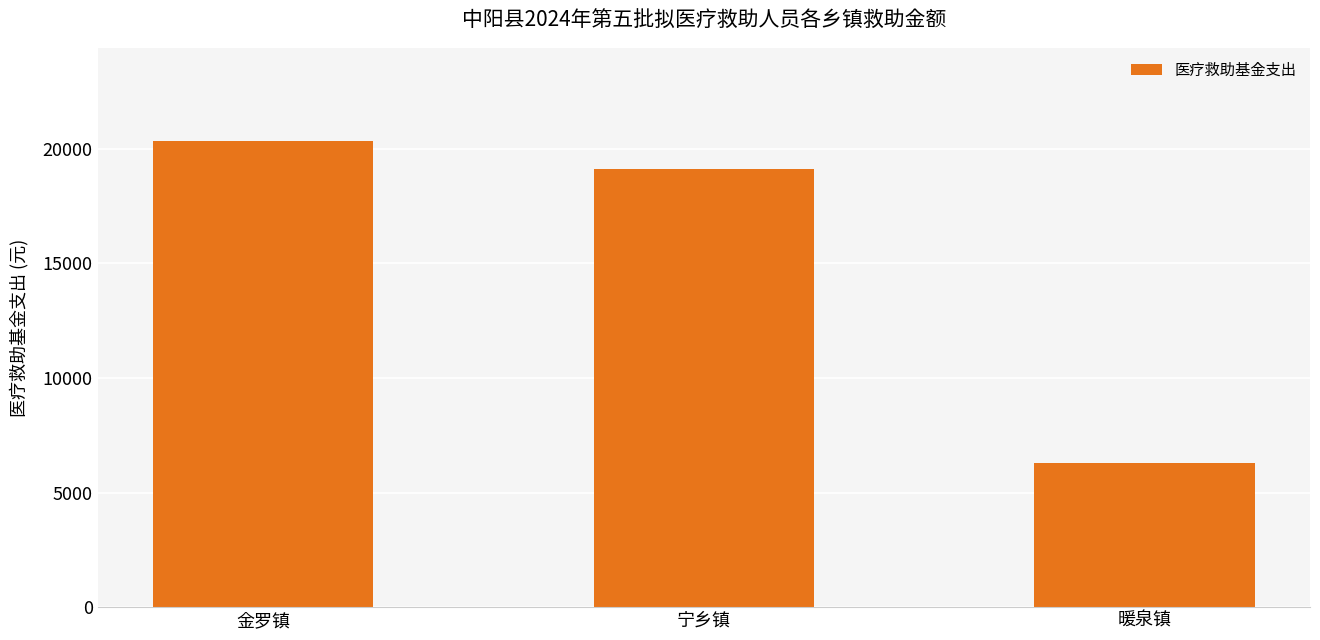

Between 宁乡镇 and 金罗镇, which is larger?

金罗镇